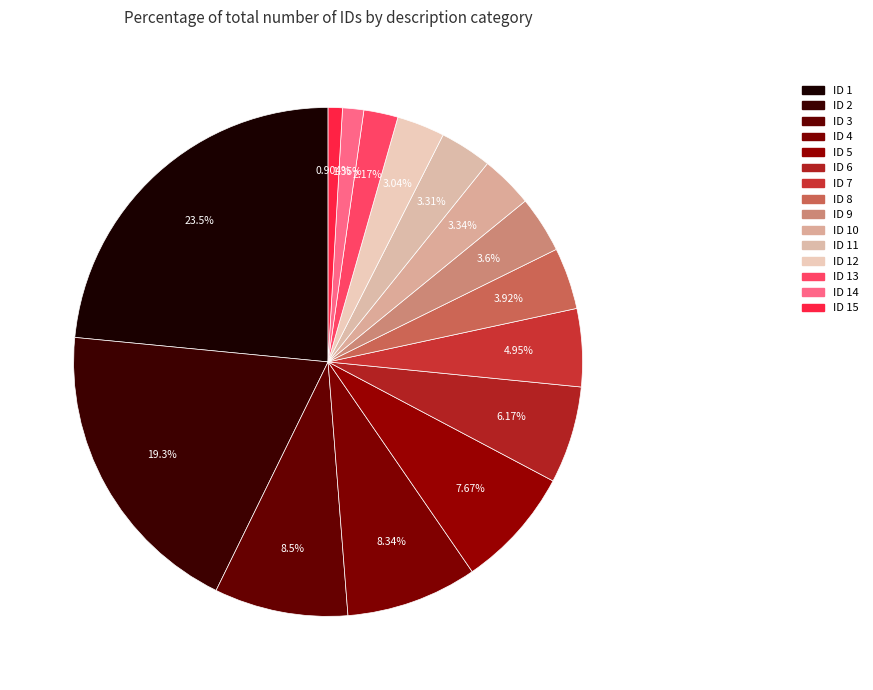

Rank the categories by value from lowest to highest.

ID 15, ID 14, ID 13, ID 12, ID 11, ID 10, ID 9, ID 8, ID 7, ID 6, ID 5, ID 4, ID 3, ID 2, ID 1